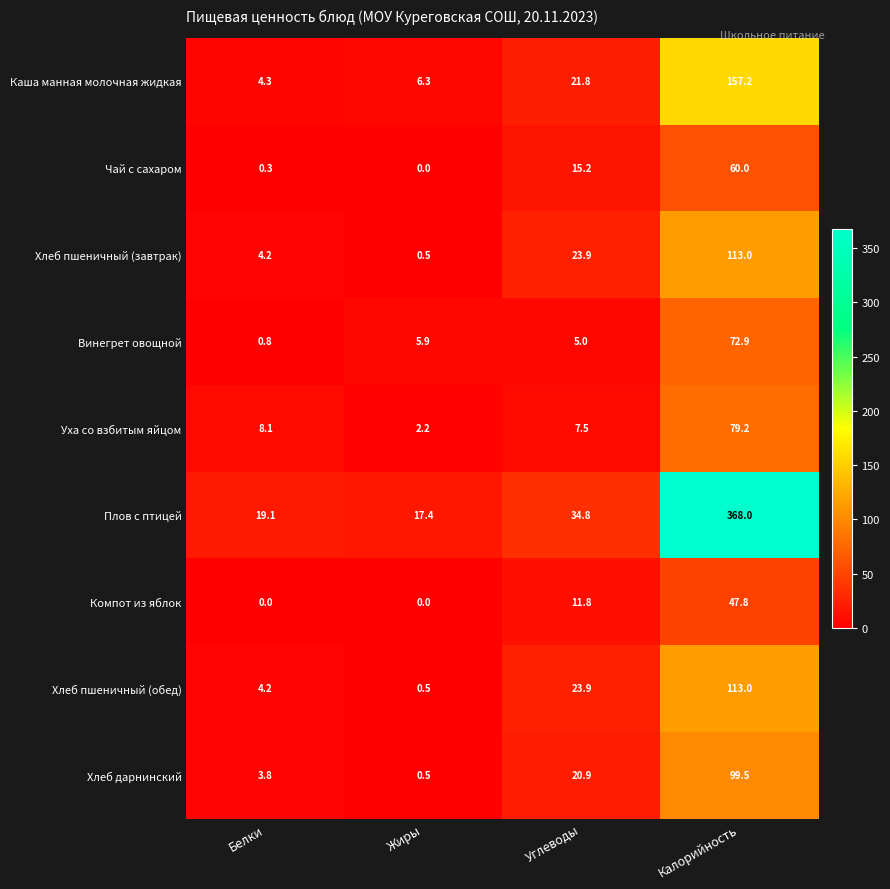

At which category is the sum across all series the highest?

Калорийность